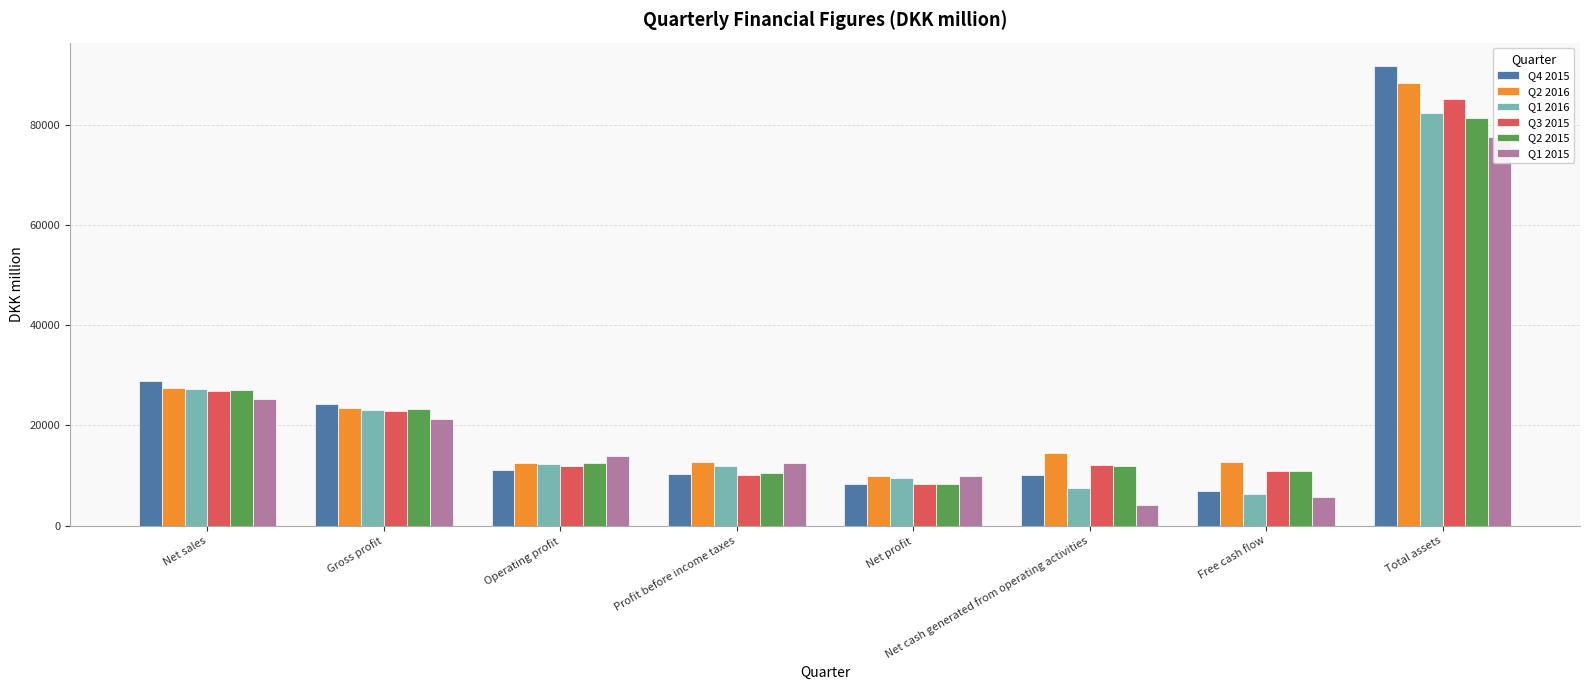

Which series has the largest range (max minus min)?

Q4 2015